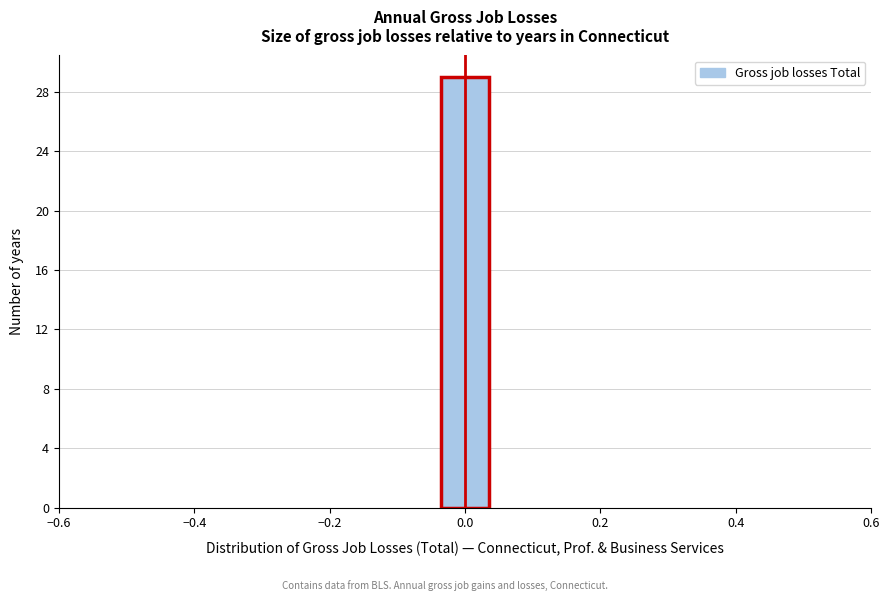

Read against the x-axis, roughly where is the centre of the tallest bar?

0.00